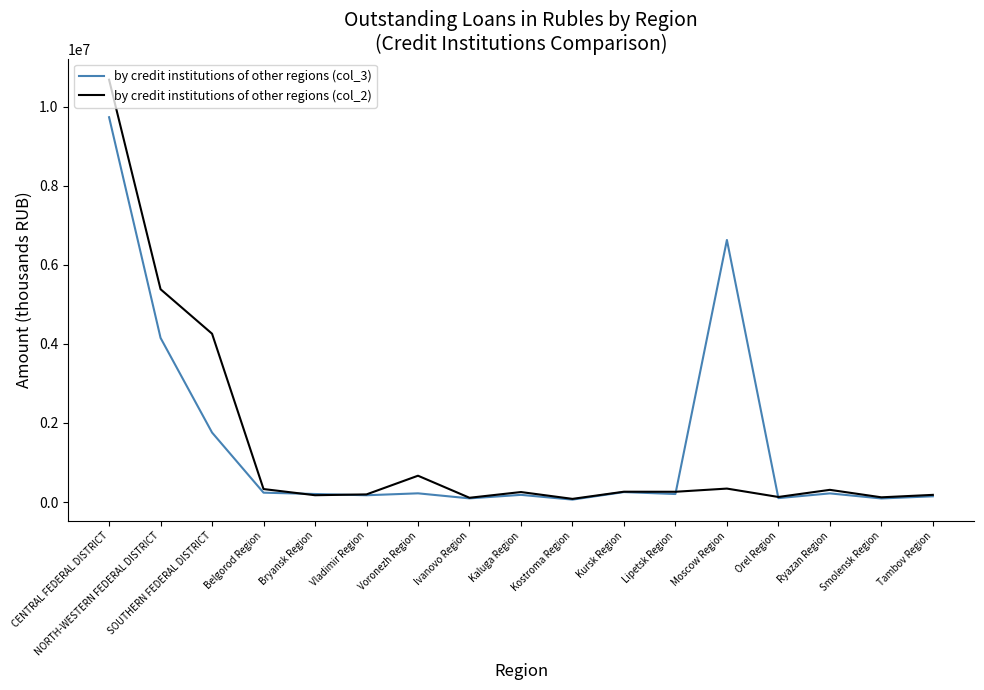

The value of by credit institutions of other regions (col_2) at Kaluga Region is 252618. True or false?

True